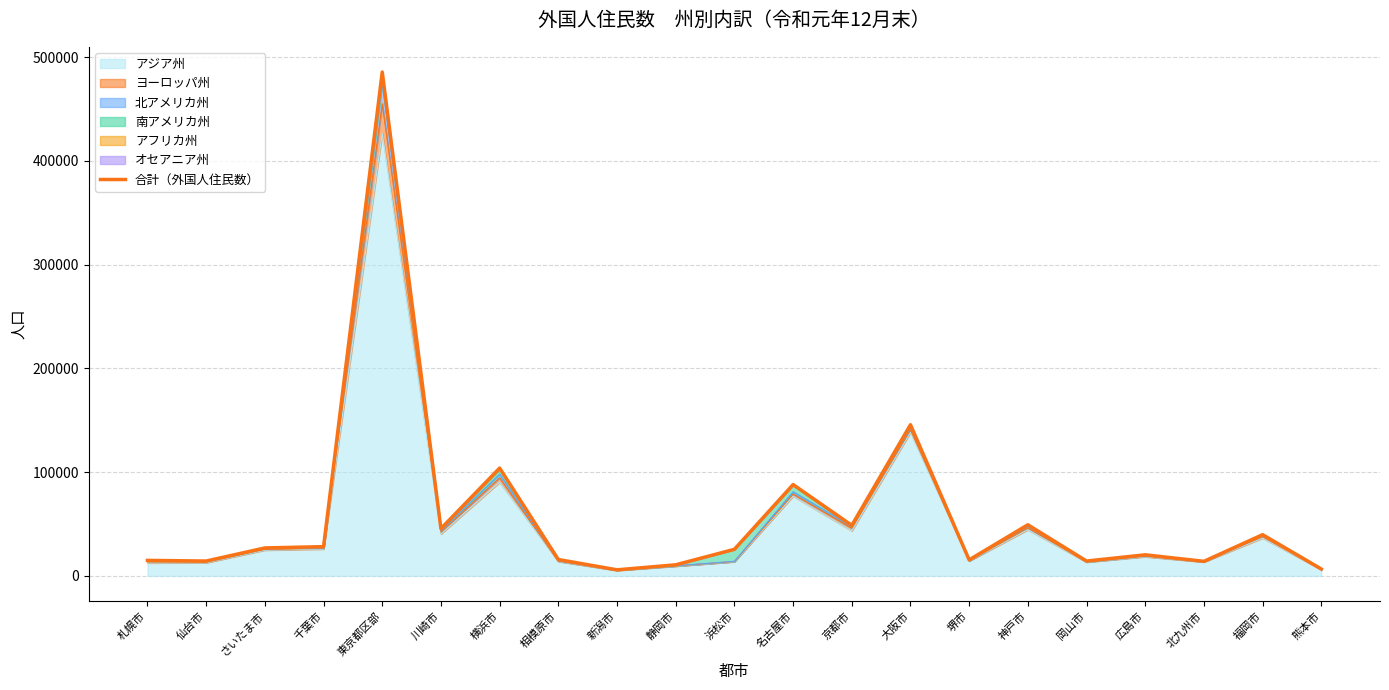

What is the smallest value displayed?

5867